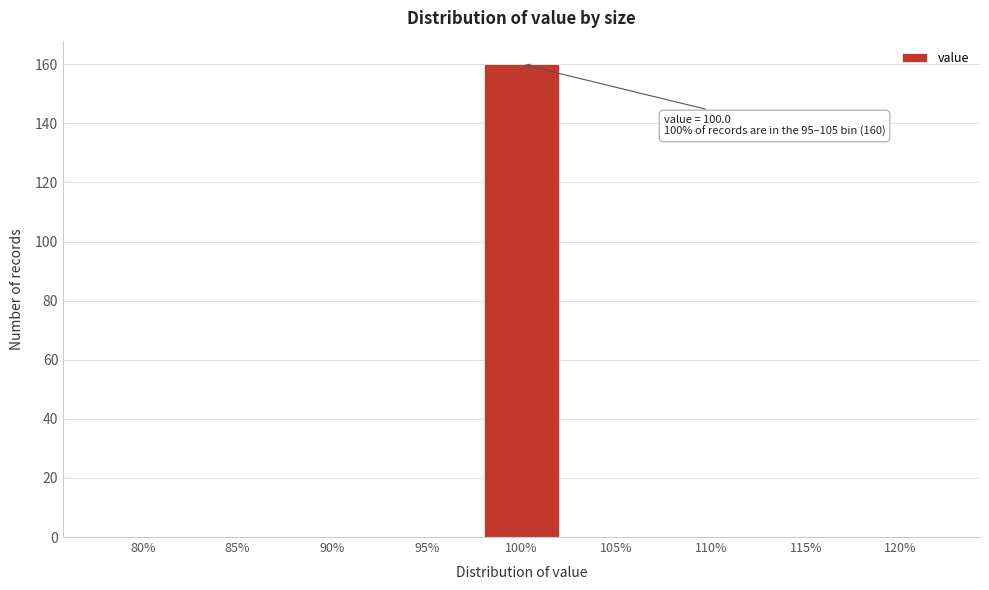

Reading left to right, transcribe all the data shown in this chart.

80%=0	85%=0	90%=0	95%=0	100%=160	105%=0	110%=0	115%=0	120%=0